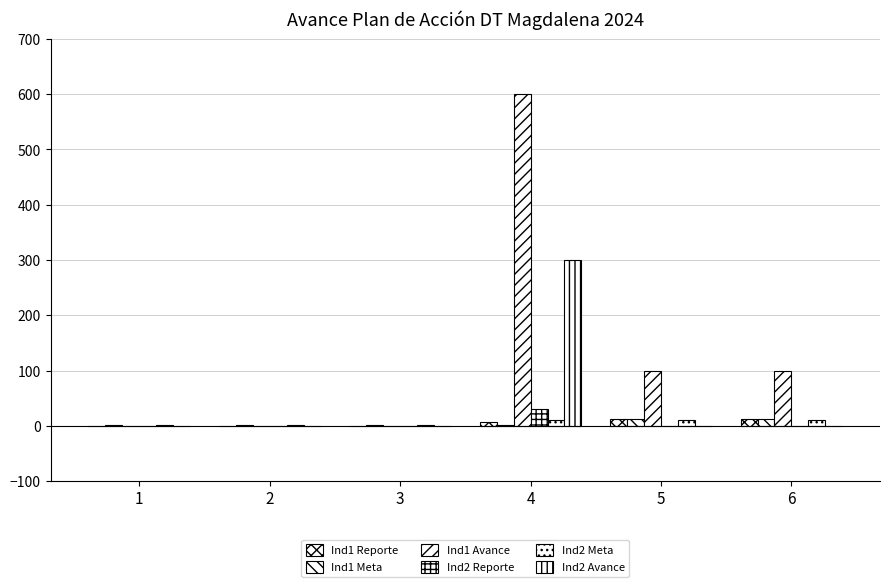

List the labels in order of Ind1 Reporte value, smallest first.

1, 2, 3, 4, 5, 6